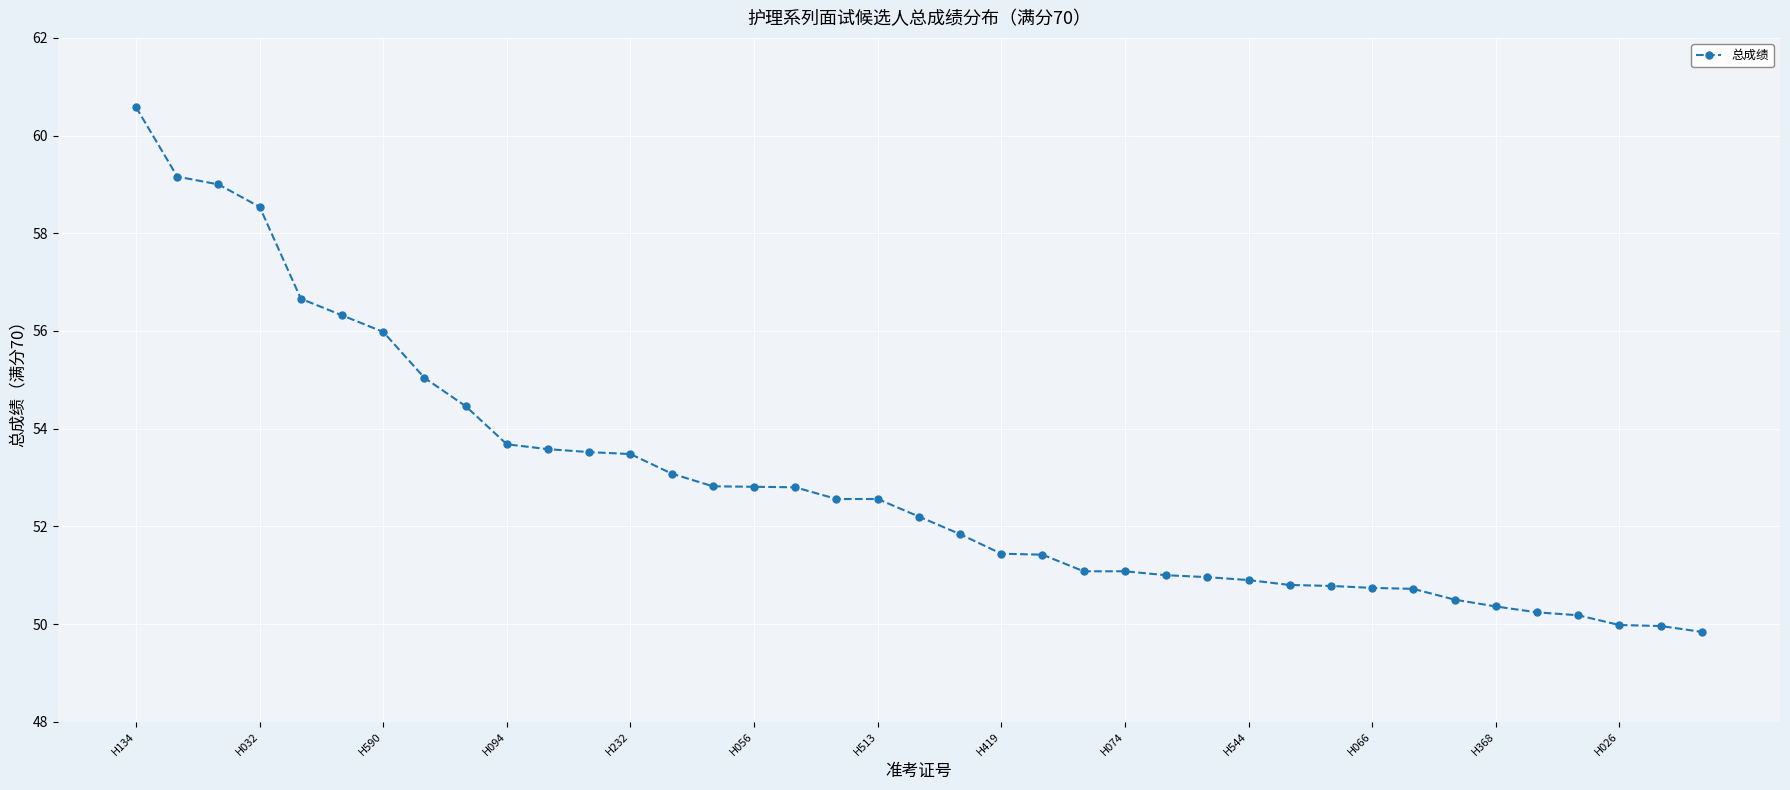

What is the value of the 1st point from the left?

60.6